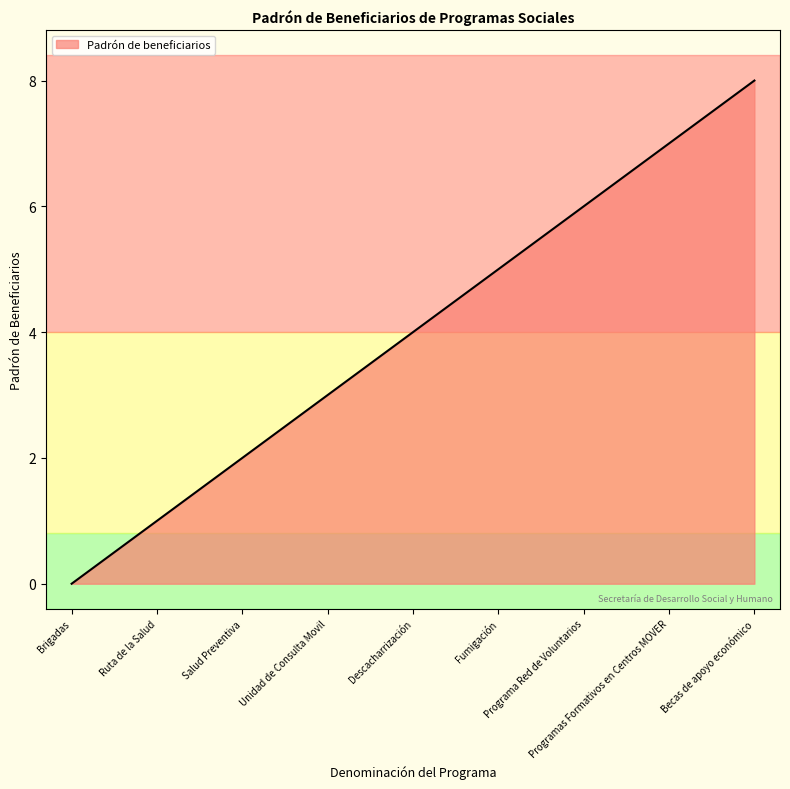

Between Programa Red de Voluntarios and Salud Preventiva, which is larger?

Programa Red de Voluntarios